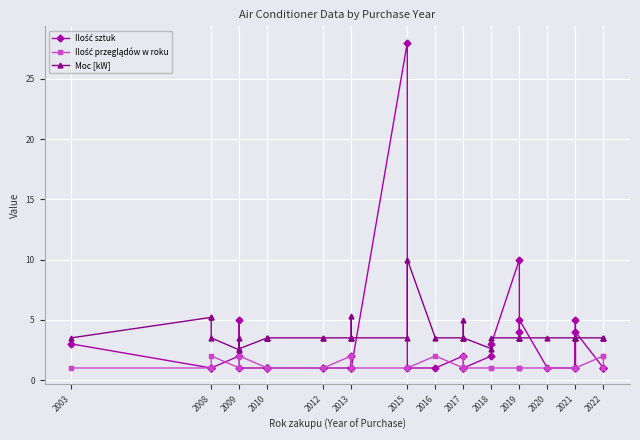

Is the value of Moc [kW] at 2013 greater than the value of Ilość przeglądów w roku at 2018?

Yes